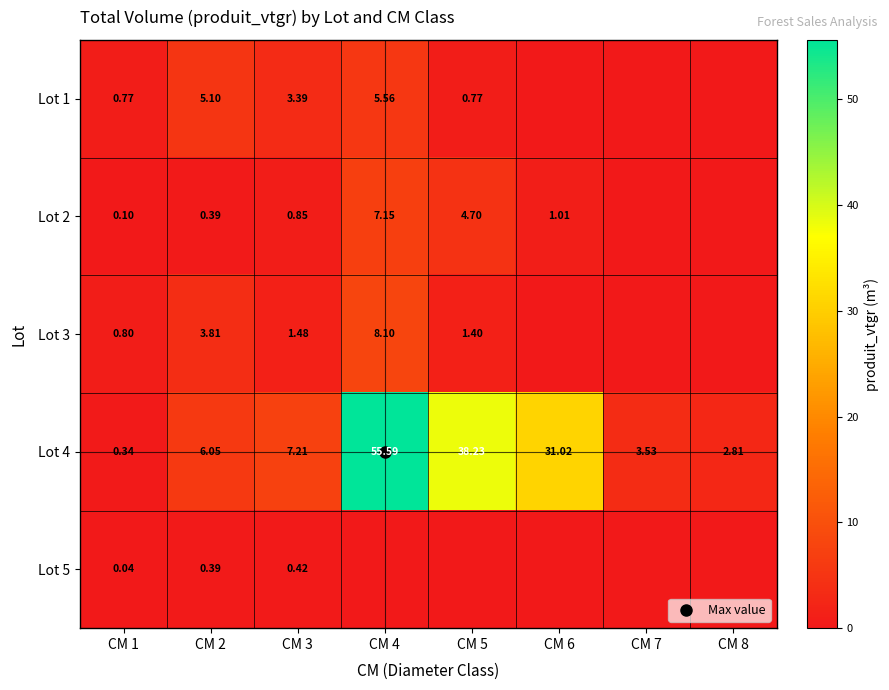

Between CM 2 and CM 3, which series saw the biggest shift?

Lot 3